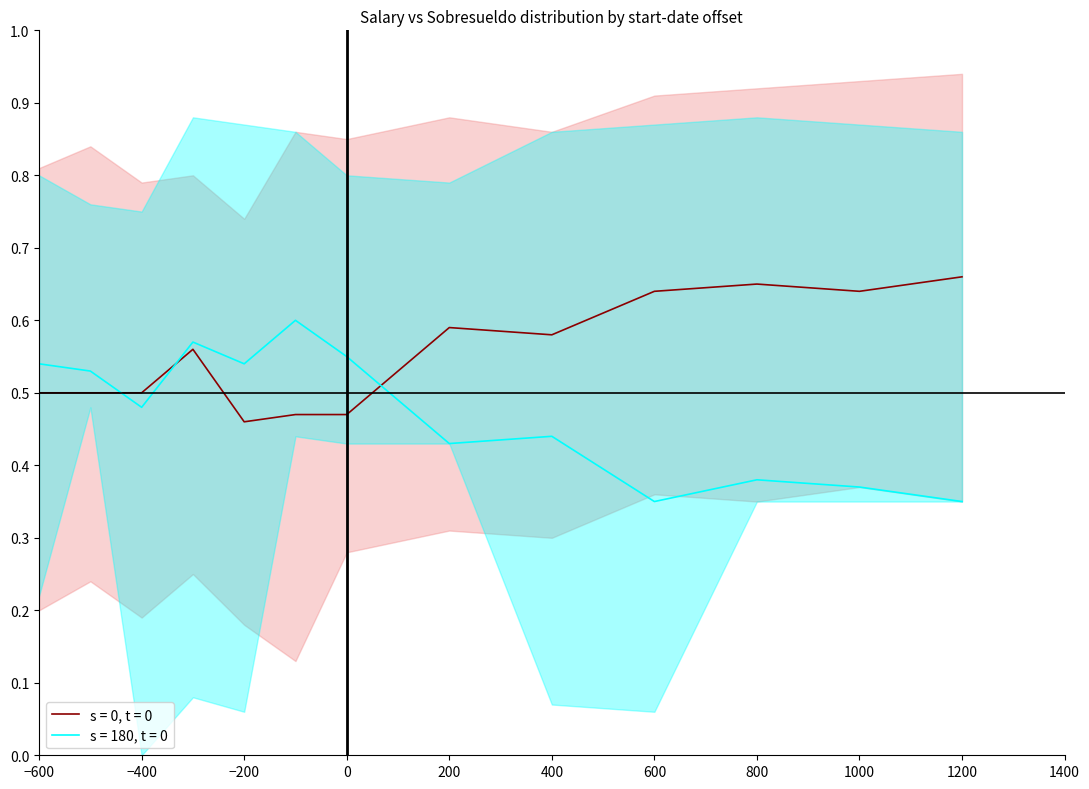

Is the value of s = 180, t = 0 at 800 greater than the value of s = 0, t = 0 at 1000?

No